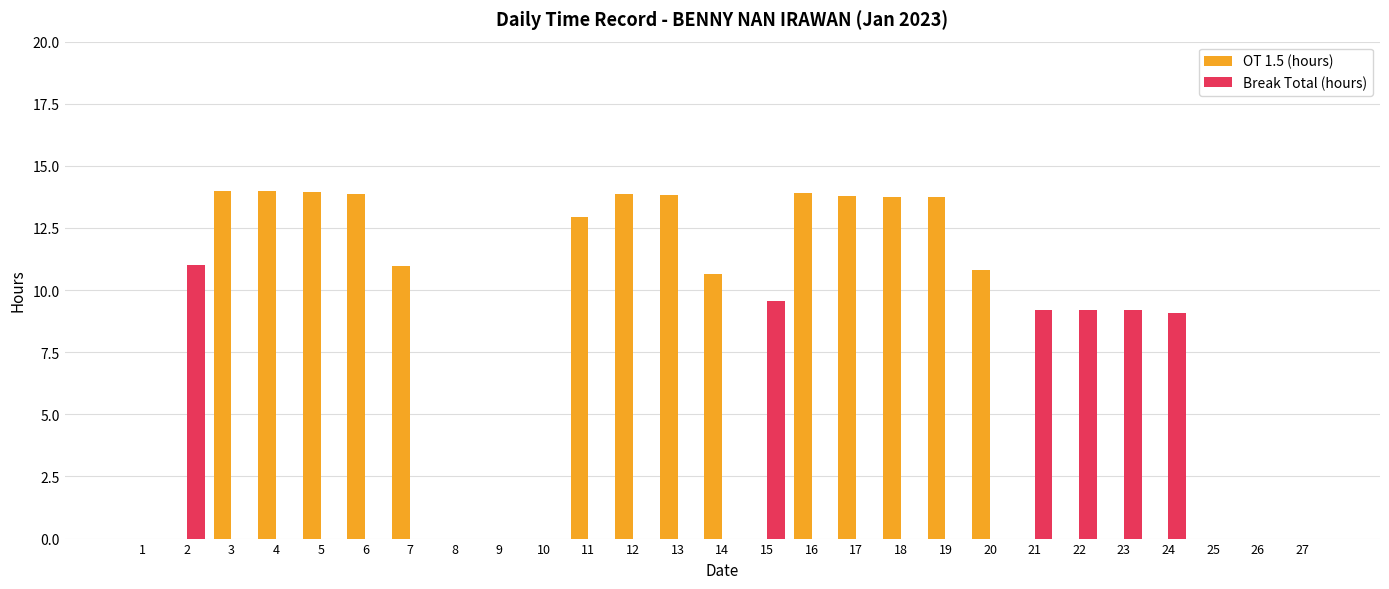

Between 3 and 22, which series saw the biggest shift?

OT 1.5 (hours)